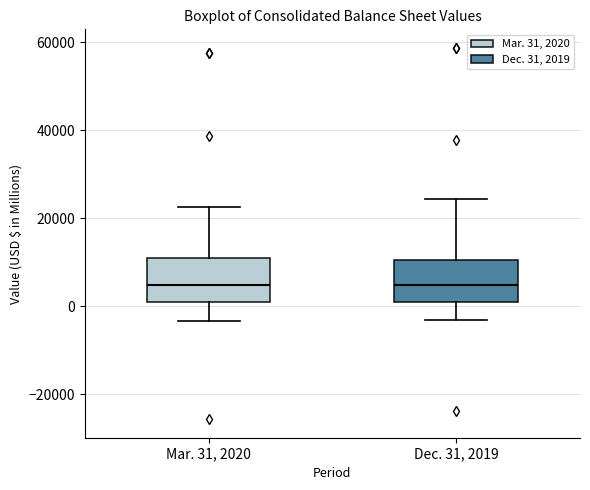

Reading left to right, transcribe this box plot: for each box, give where its median line is, the range the box spans, and where its two whiskers end, as read against the y-axis. The values are not printed on the chart, so give them approximately, as read against the axis.

Mar. 31, 2020: median 4000, box 0 to 12000, whiskers -4000 to 22000
Dec. 31, 2019: median 4000, box 2000 to 10000, whiskers -4000 to 24000